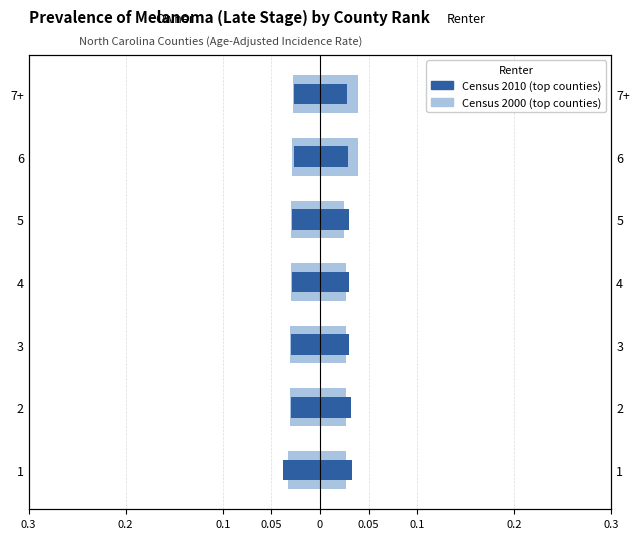

Between 2 and 5, which series saw the biggest shift?

Renter Census 2010